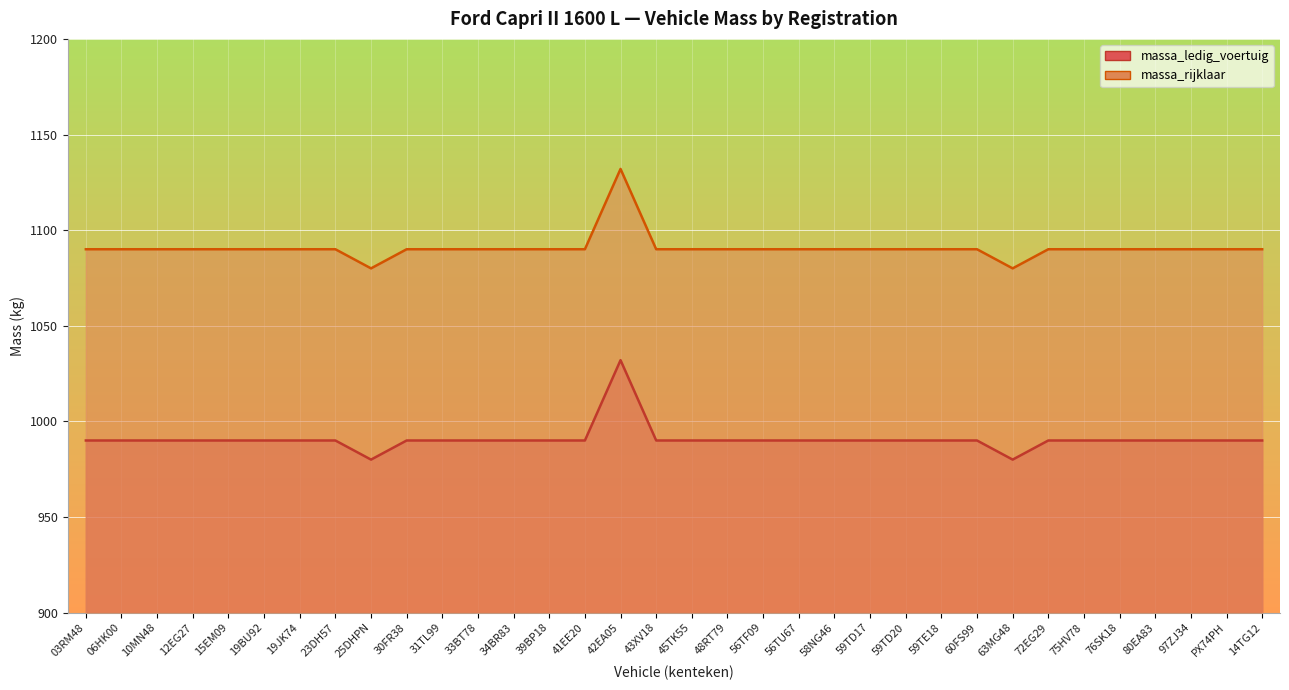

At which category is the sum across all series the highest?

42EA05